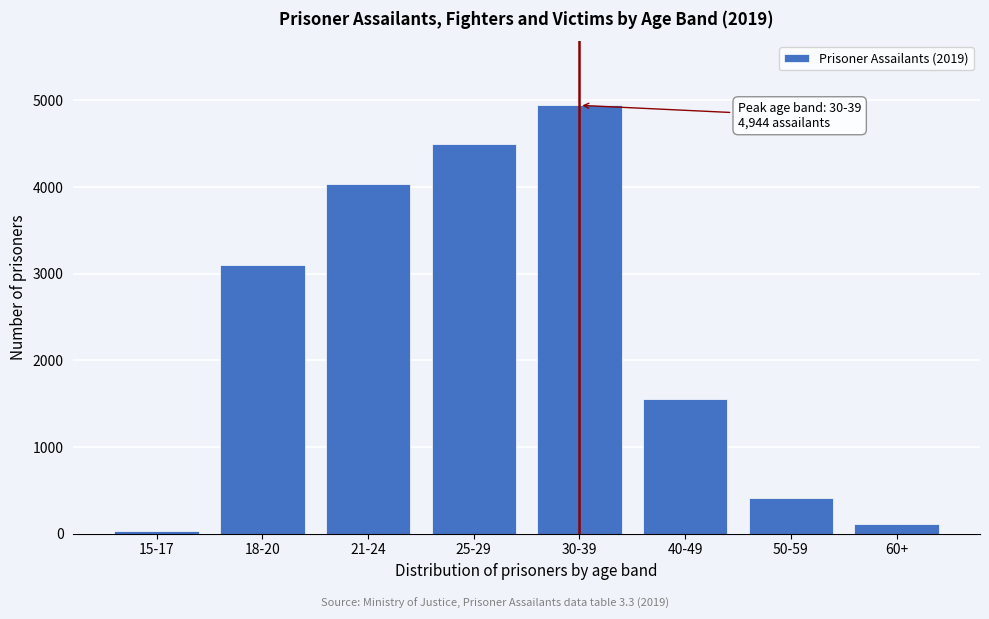

Reading right to left, transcribe all the data shown in this chart.

60+=116	50-59=416	40-49=1559	30-39=4944	25-29=4501	21-24=4039	18-20=3098	15-17=29